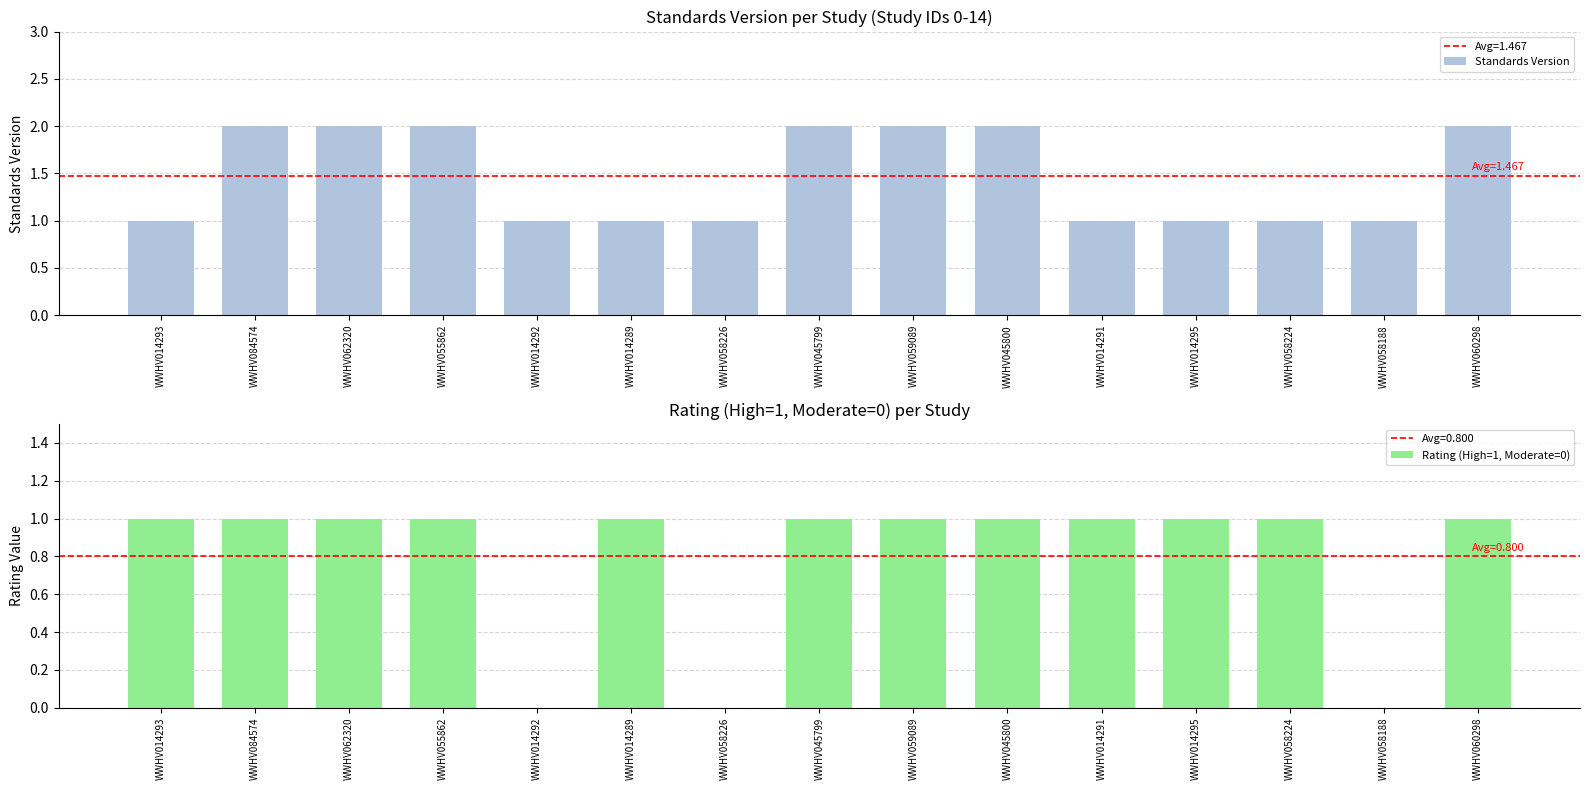

Is the value of Rating (High=1, Moderate=0) at WWHV014291 greater than the value of Standards Version at WWHV045800?

No